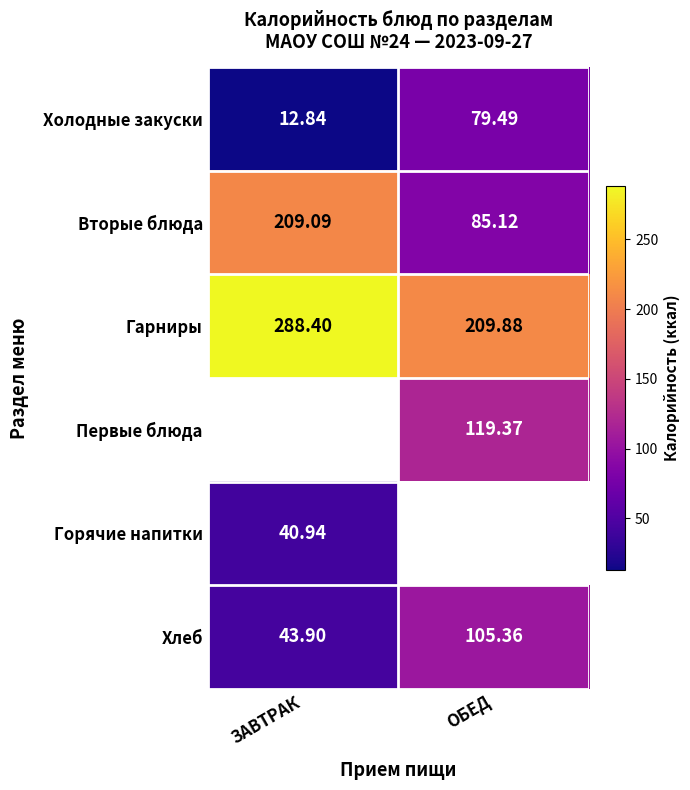

Rank the categories by Холодные закуски value from lowest to highest.

ЗАВТРАК, ОБЕД